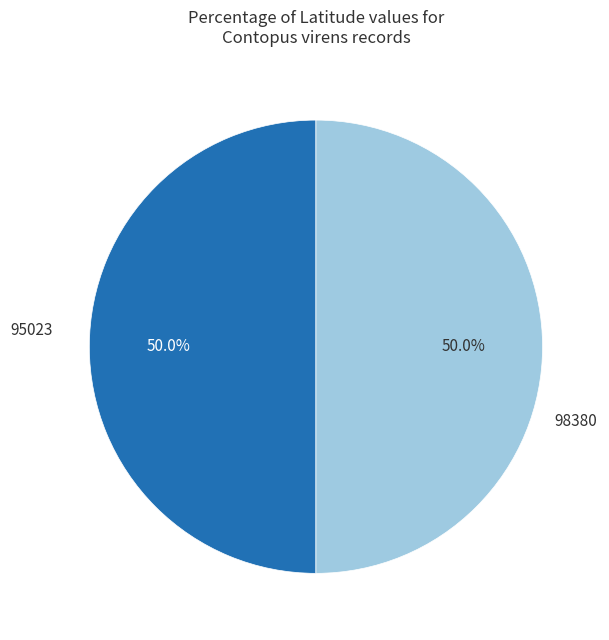

How many slices are in this pie chart?

2